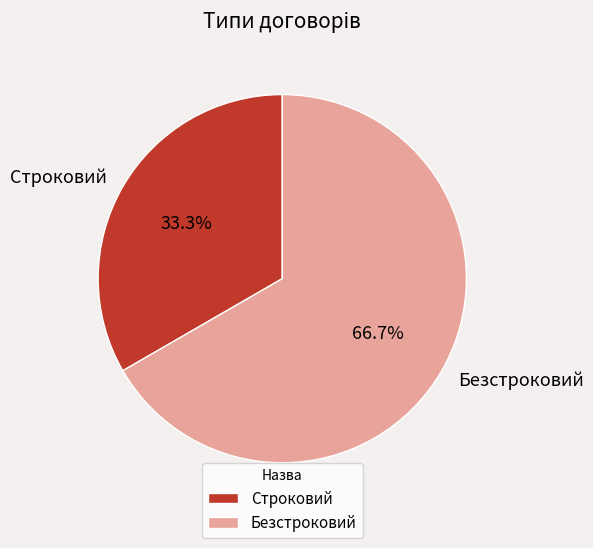

What is the smallest slice in the pie chart?

Строковий